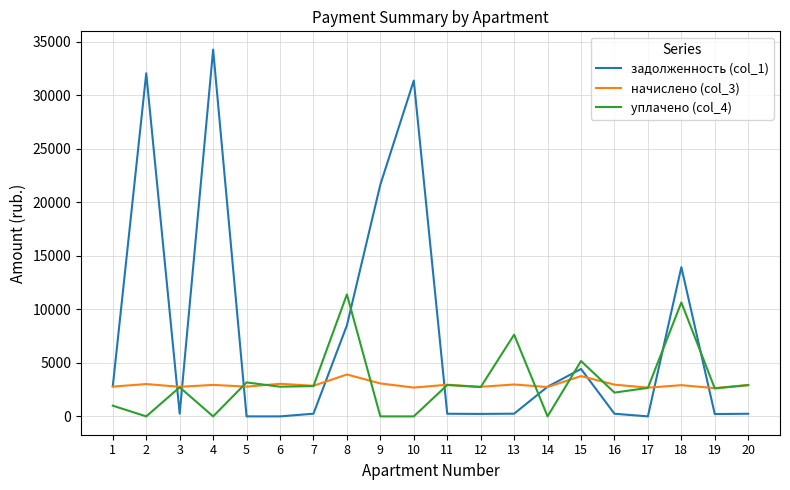

At which category is the sum across all series the highest?

4